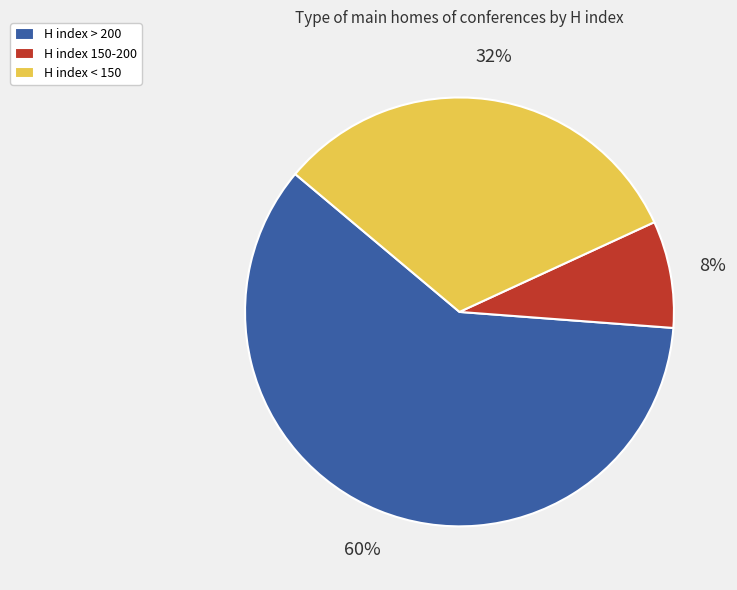

To the nearest percent, what portion does H index 150-200 represent?

8%